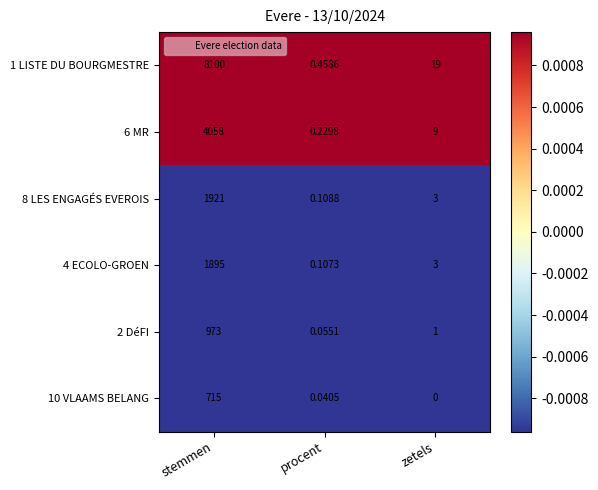

Which label corresponds to the largest value in the chart?

stemmen